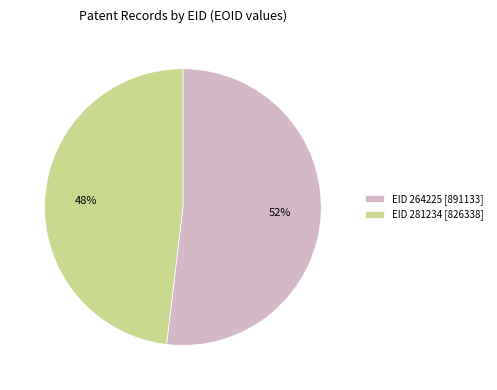

Is it true that EID 281234 [826338] is 62% of the pie?

False